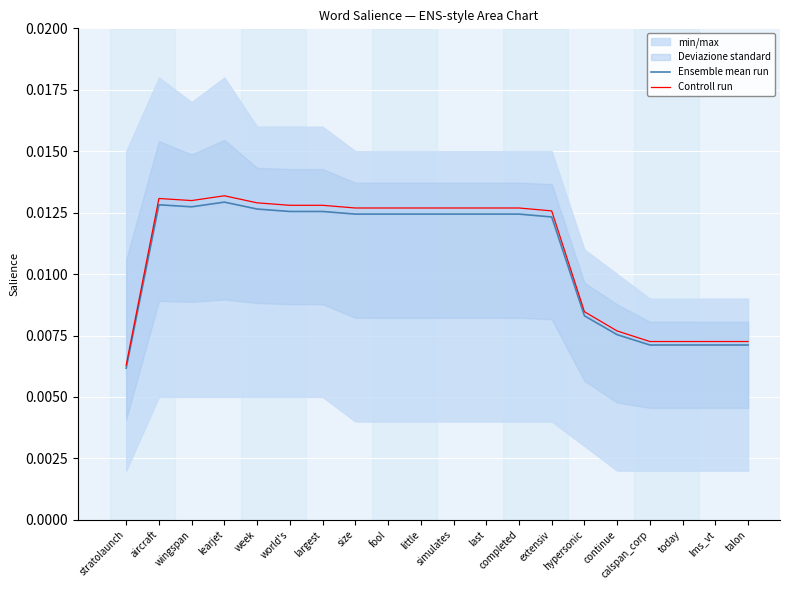

At which category does Ensemble mean run reach its first local valley?

wingspan